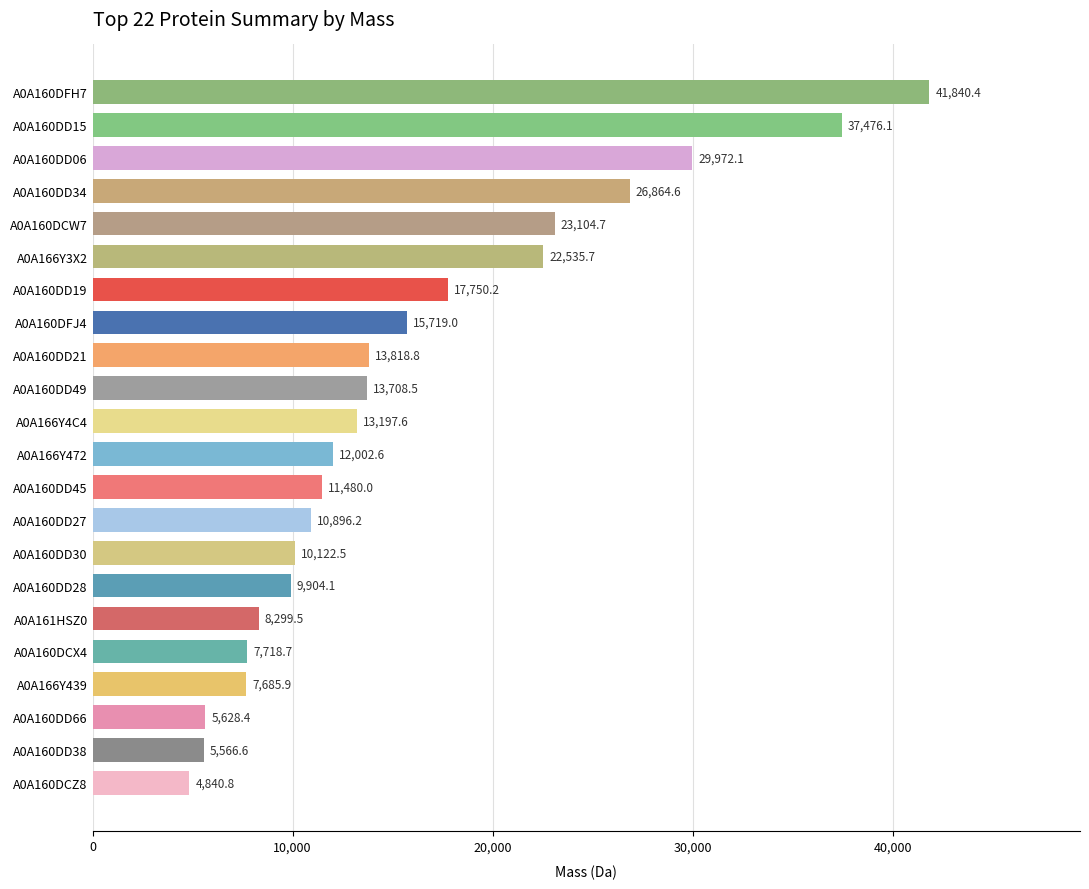

Is it true that the value at A0A160DD38 is 1221.7?

False